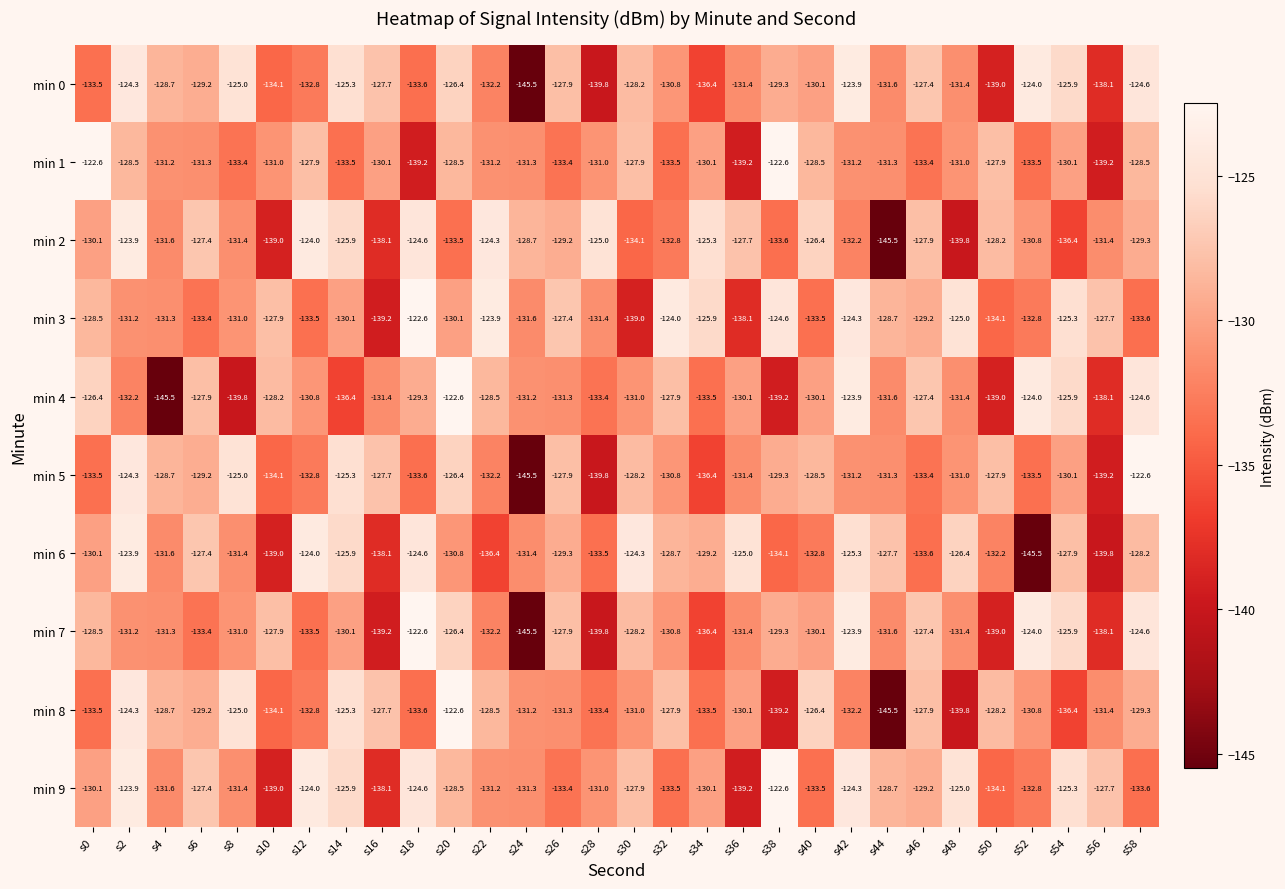

What is the difference between the maximum and minimum values in the min 1 series?

16.6